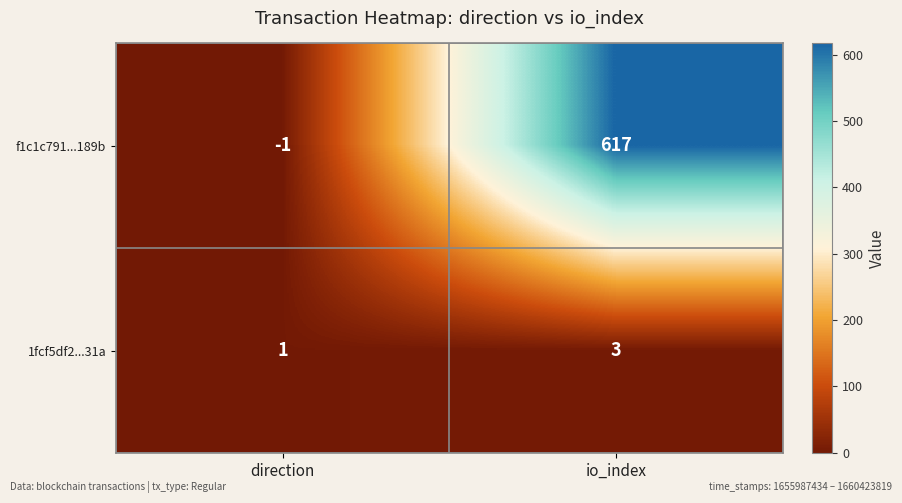

What is the sum of all f1c1c791...189b values?

616